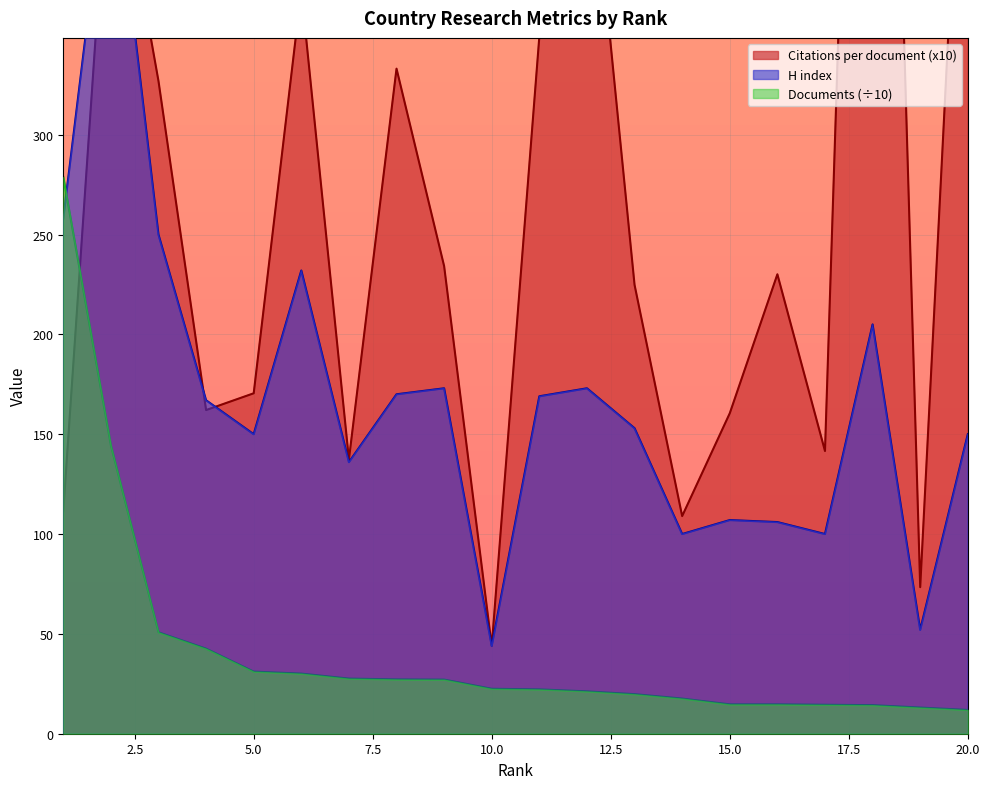

What is the value of the Documents point at the 2nd from the left?

144.4